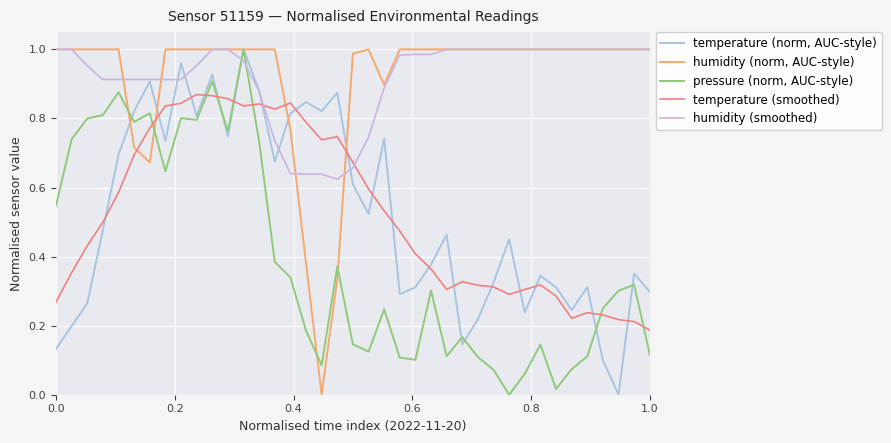

Does the chart have visible grid lines?

Yes